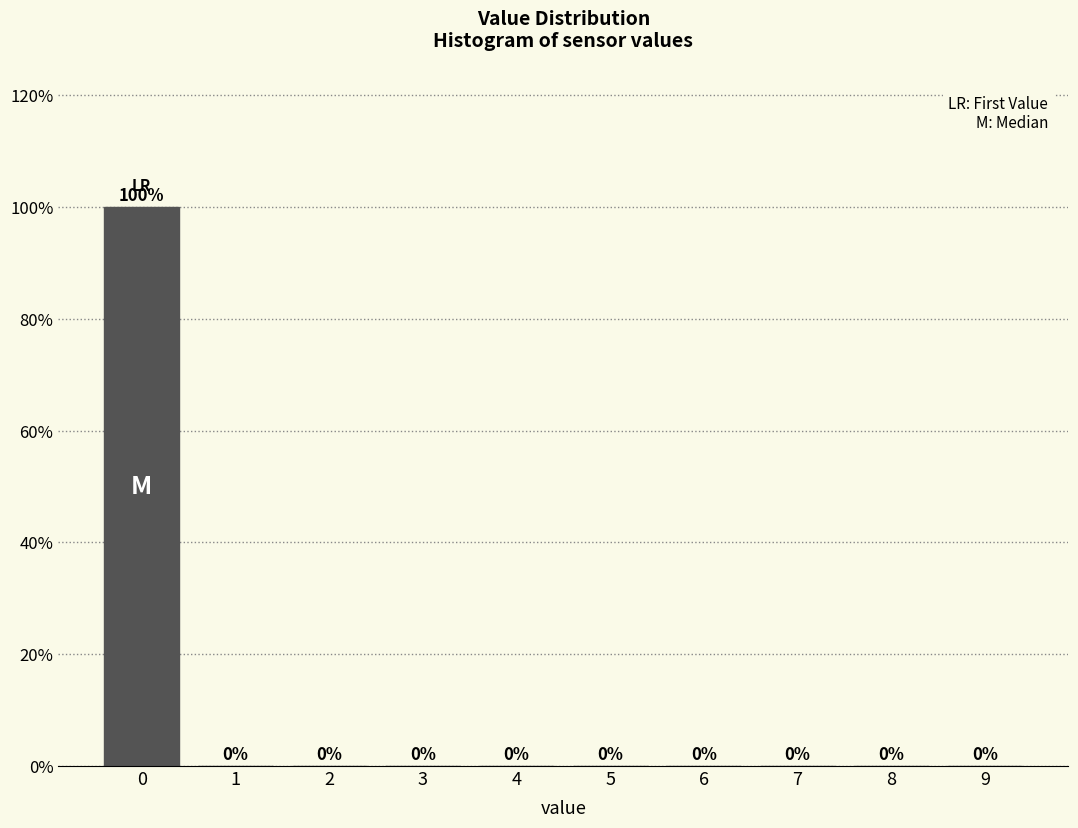

What is the height of the bar covering -0.5 to 0.5 on the x-axis?

100